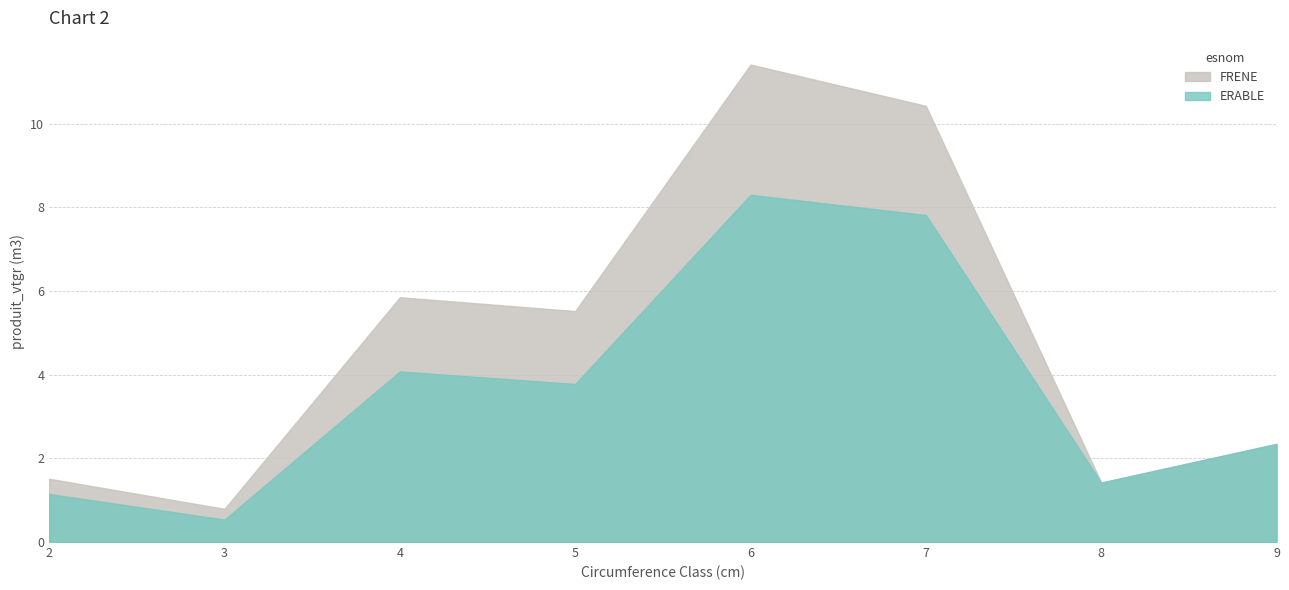

What is the total value across all series at 6?

19.7